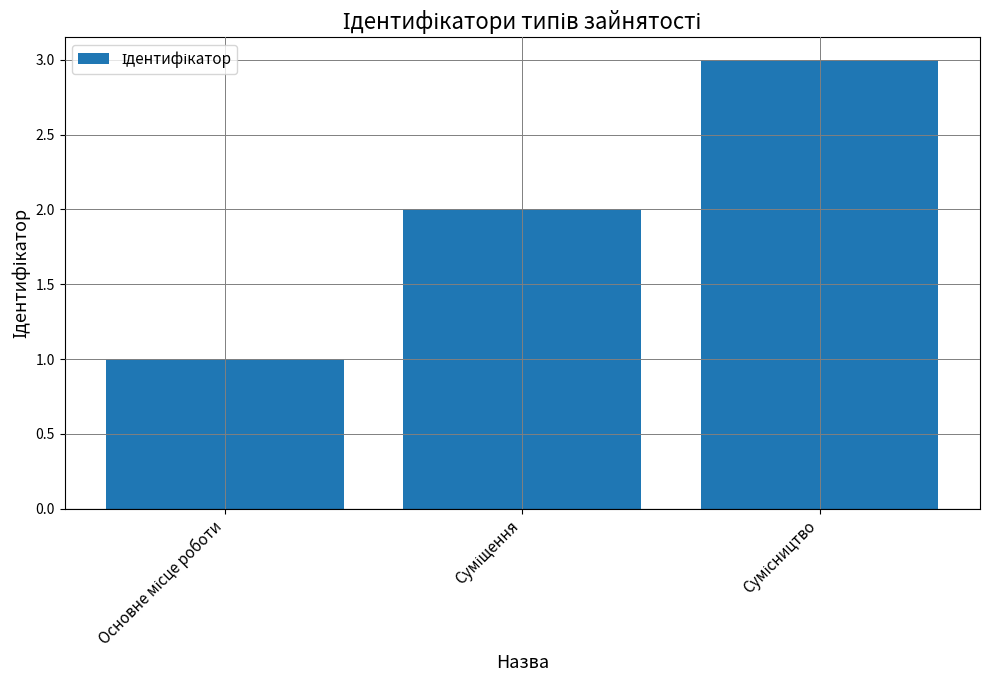

What is the maximum value shown in the chart?

3